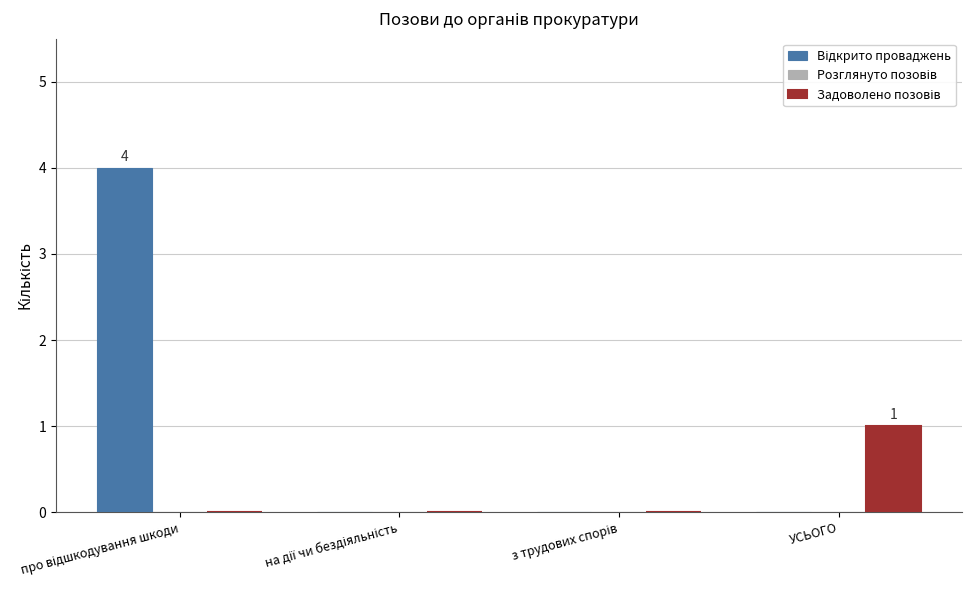

What is the label of the 4th bar from the right?

про відшкодування шкоди